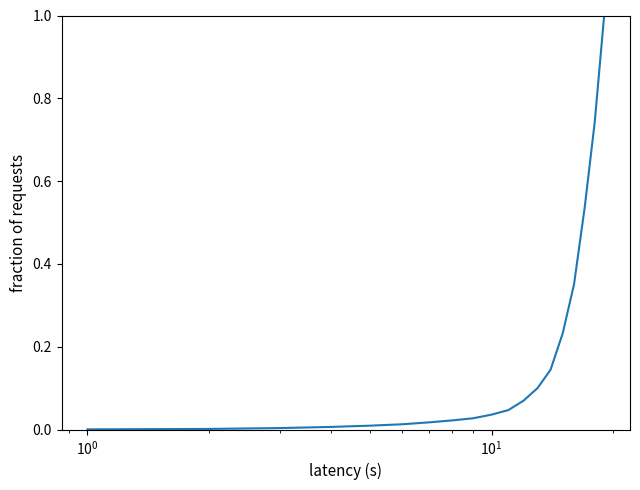

What is the difference between the maximum and second lowest values?

1.0